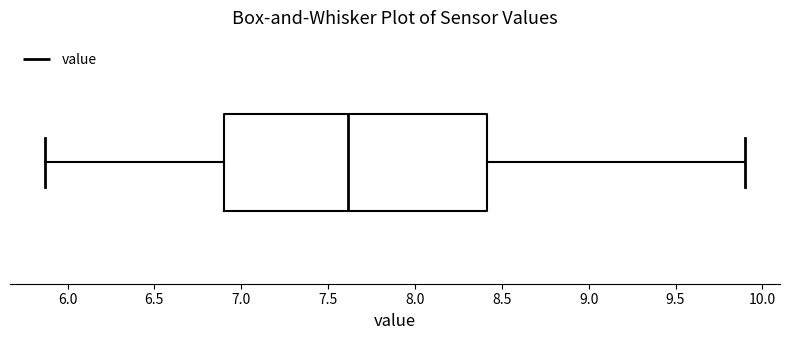

Transcribe this box plot: give where the median line is, the range the box spans, and where the two whiskers end, as read against the x-axis. The values are not printed on the chart, so give them approximately, as read against the axis.

median 7.60, box 6.90 to 8.40, whiskers 5.85 to 9.90